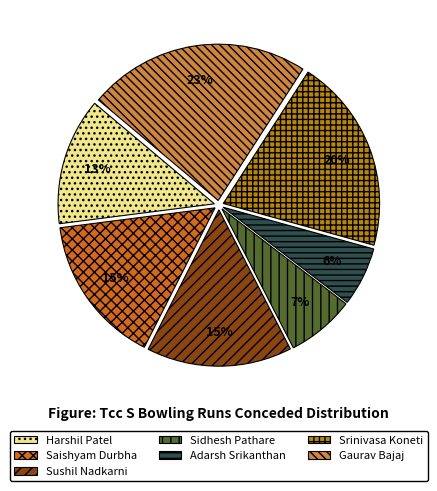

How many segments does this pie chart have?

7